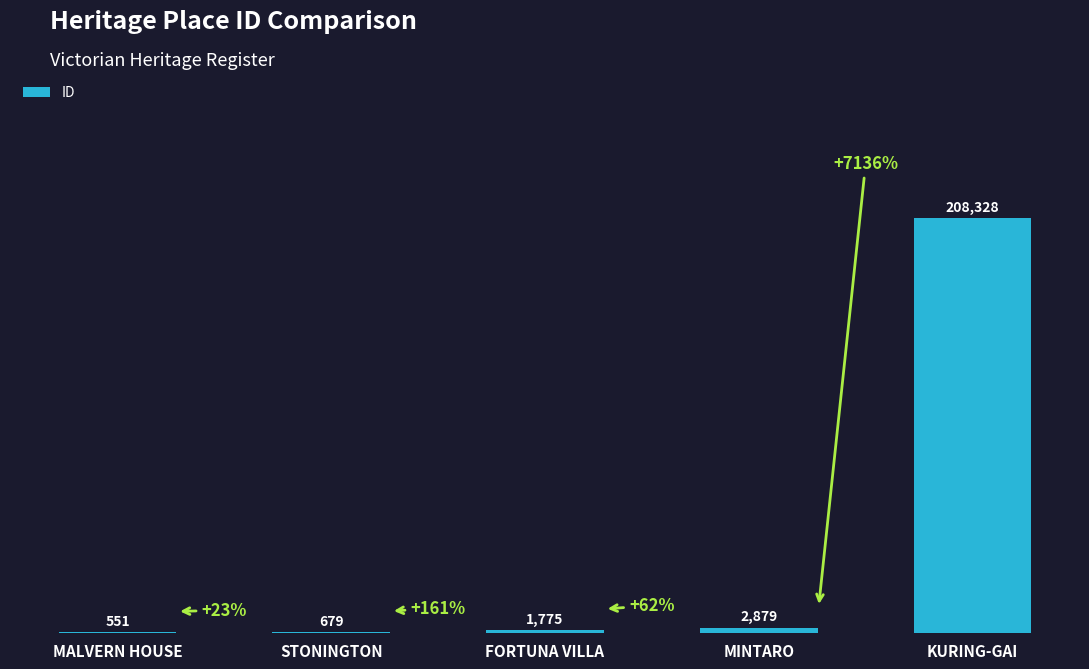

What is the change in value from MINTARO to KURING-GAI?

+205449